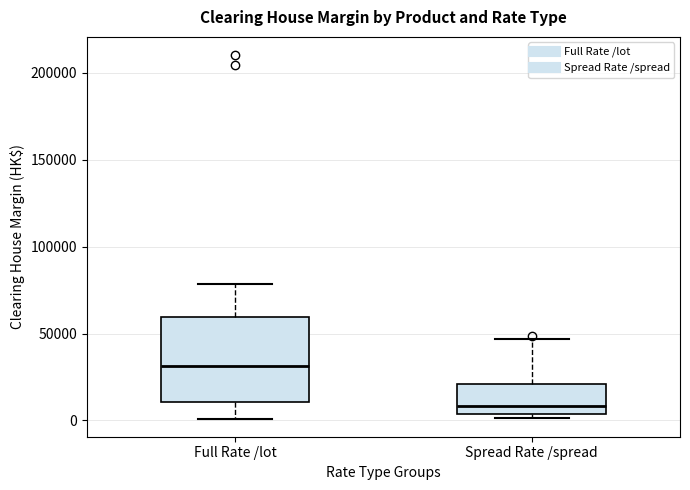

Reading left to right, read every box against the y-axis: the position of its median line, the range the box covers, and the ends of its whiskers. The values are not printed on the chart, so give them approximately, as read against the axis.

Full Rate /lot: median 30000, box 10000 to 60000, whiskers 0 to 80000
Spread Rate /spread: median 10000, box 5000 to 20000, whiskers 0 to 45000